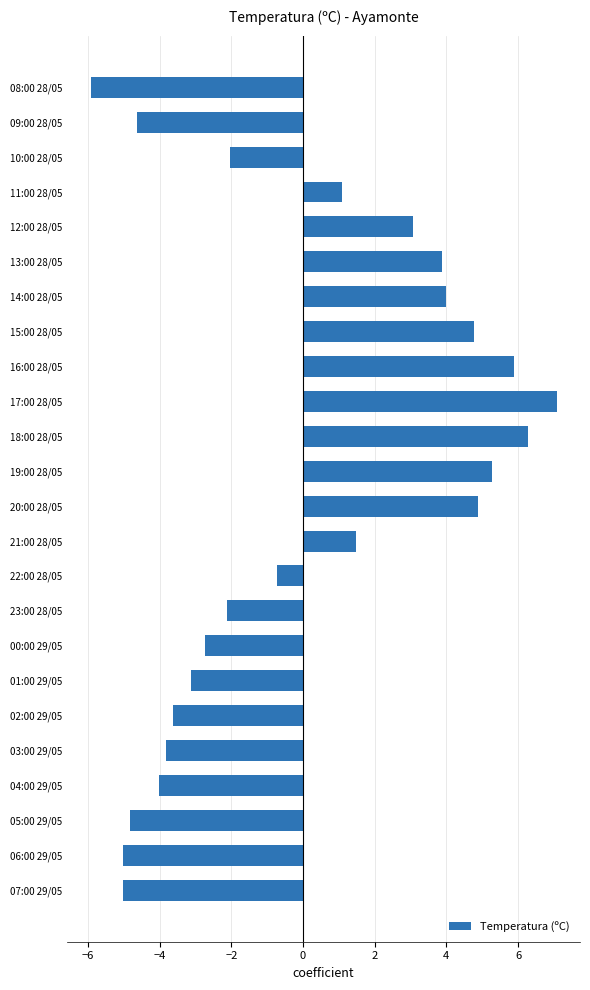

At which label is the value closest to 0?

22:00 28/05